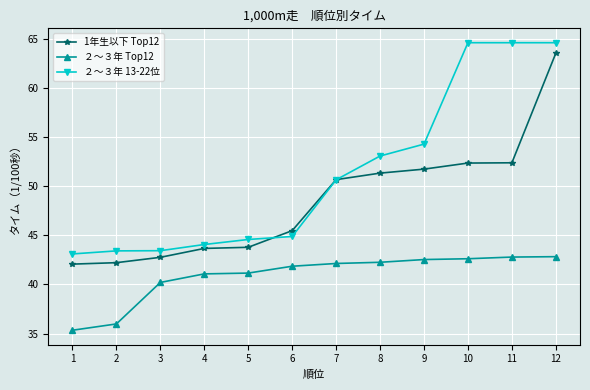

What is the smallest value displayed?

35.3